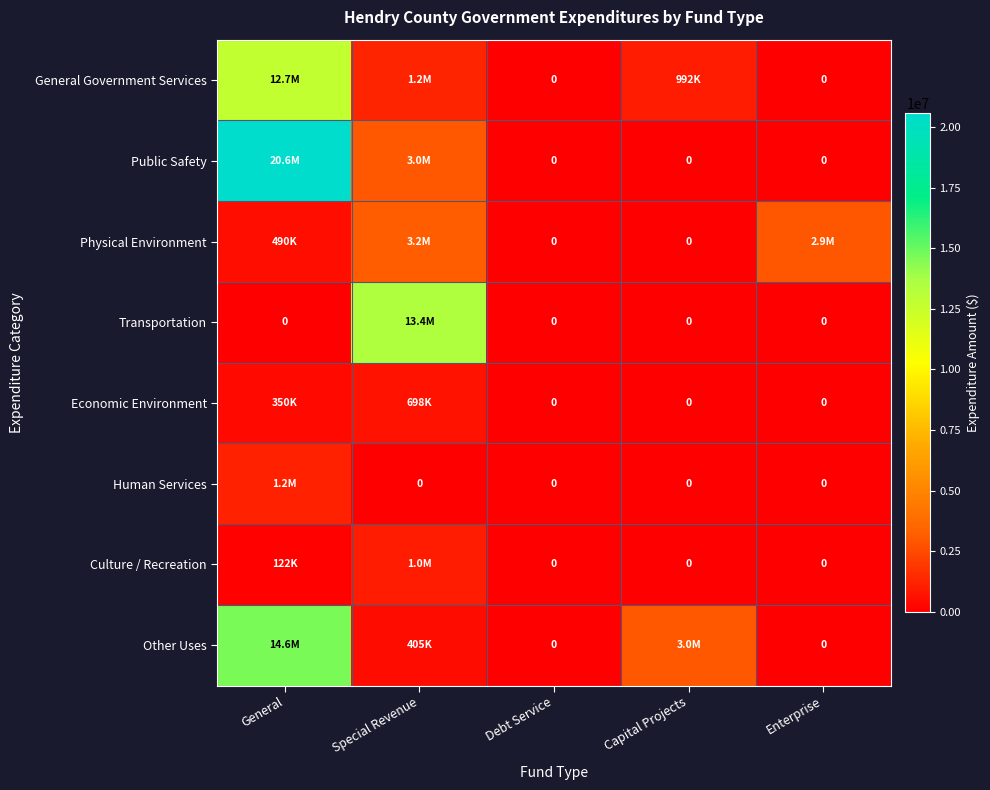

At which label is Other Uses closest to 7322171?

Capital Projects